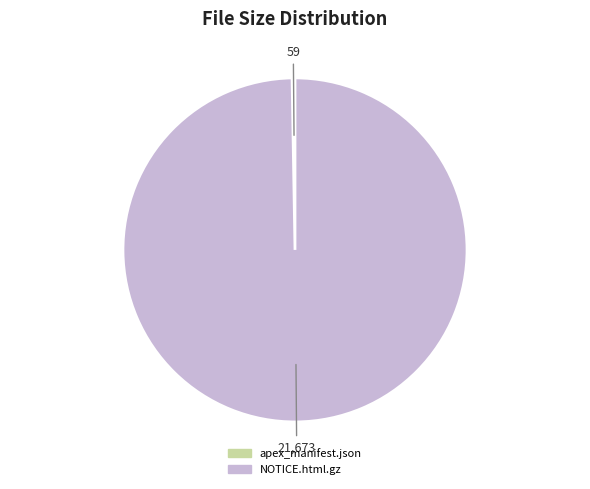

True or false: NOTICE.html.gz accounts for 100% of the total.

True